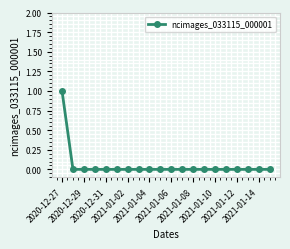

Reading right to left, extract all data points from this chart.

0	0	0	0	0	0	0	0	0	0	0	0	0	0	0	0	0	0	0	1